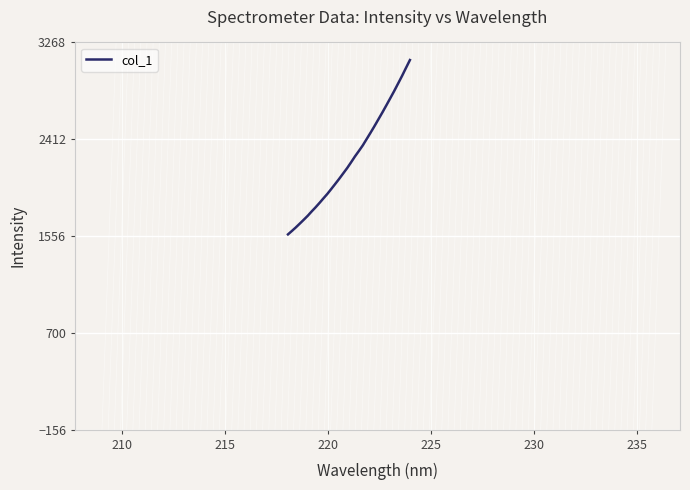

What is the smallest value displayed?

1570.9